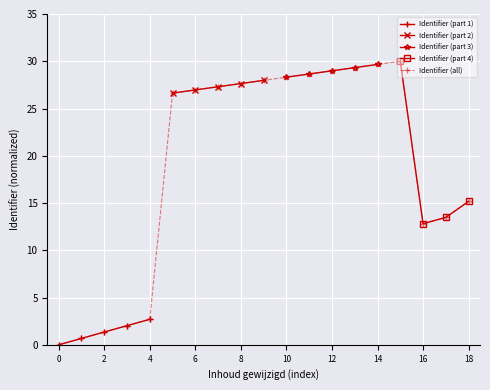

Is this an area chart (filled region under the line)?

No